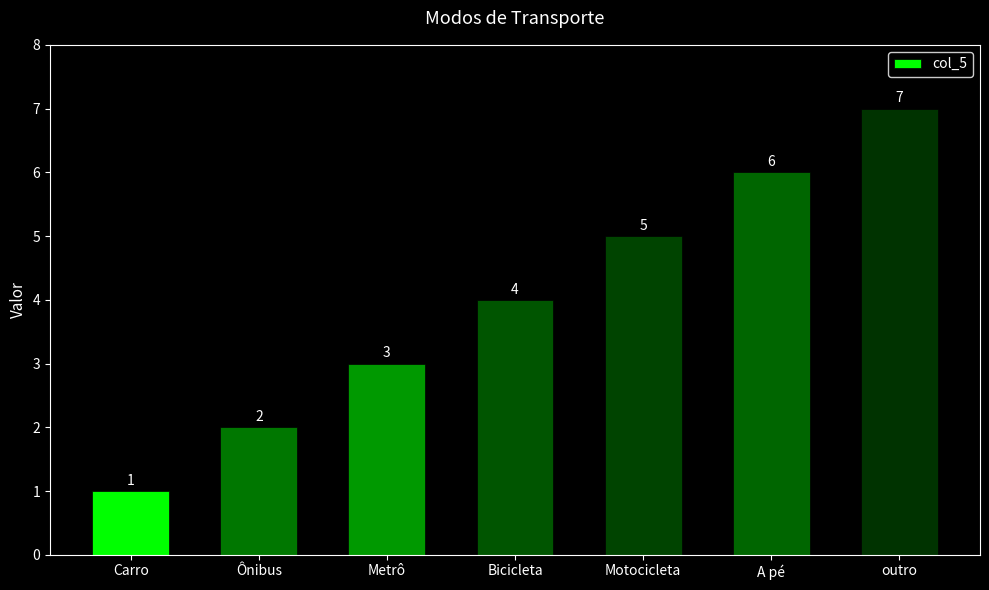

Approximately how many times larger is the value at Motocicleta compared to outro?

0.7